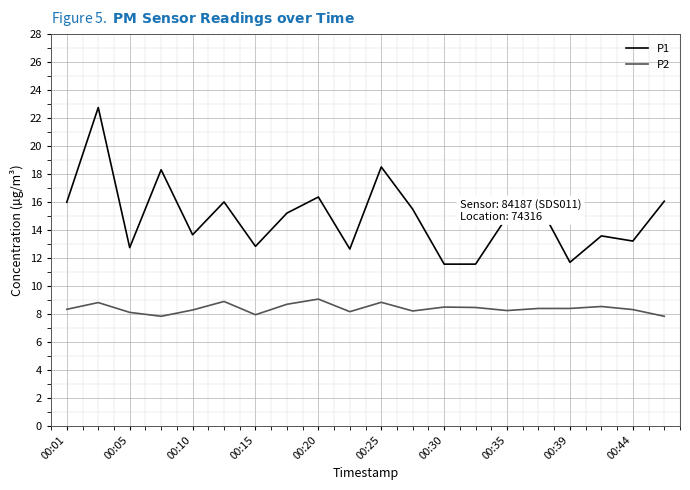

Does the chart have visible grid lines?

Yes